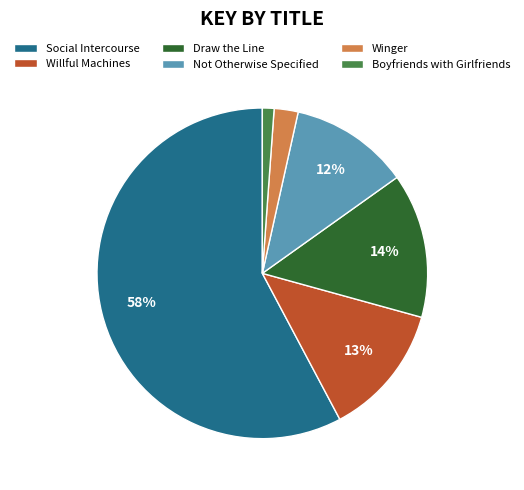

Which slice represents more than half of the pie?

Social Intercourse